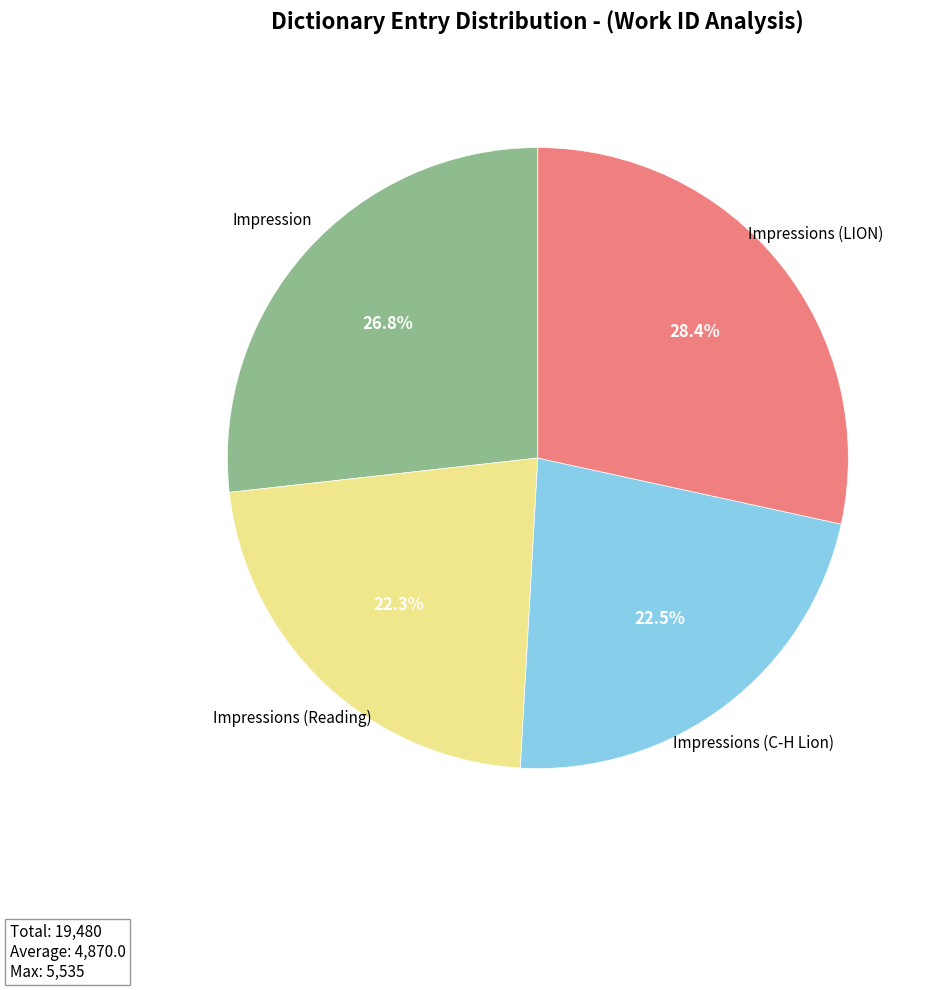

What is the largest slice in the pie chart?

Impressions (LION)